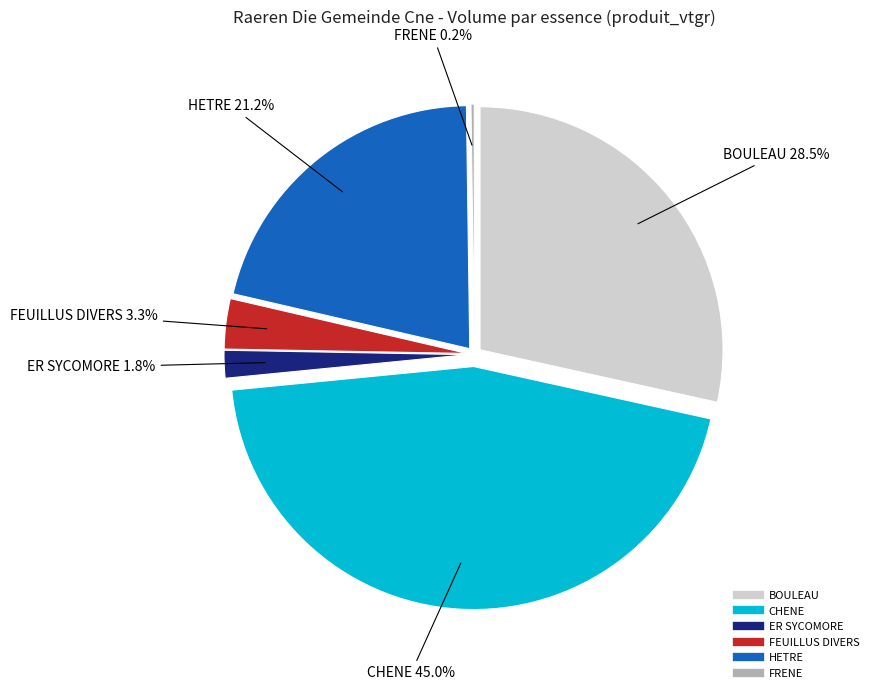

To the nearest percent, what portion does FEUILLUS DIVERS represent?

3%